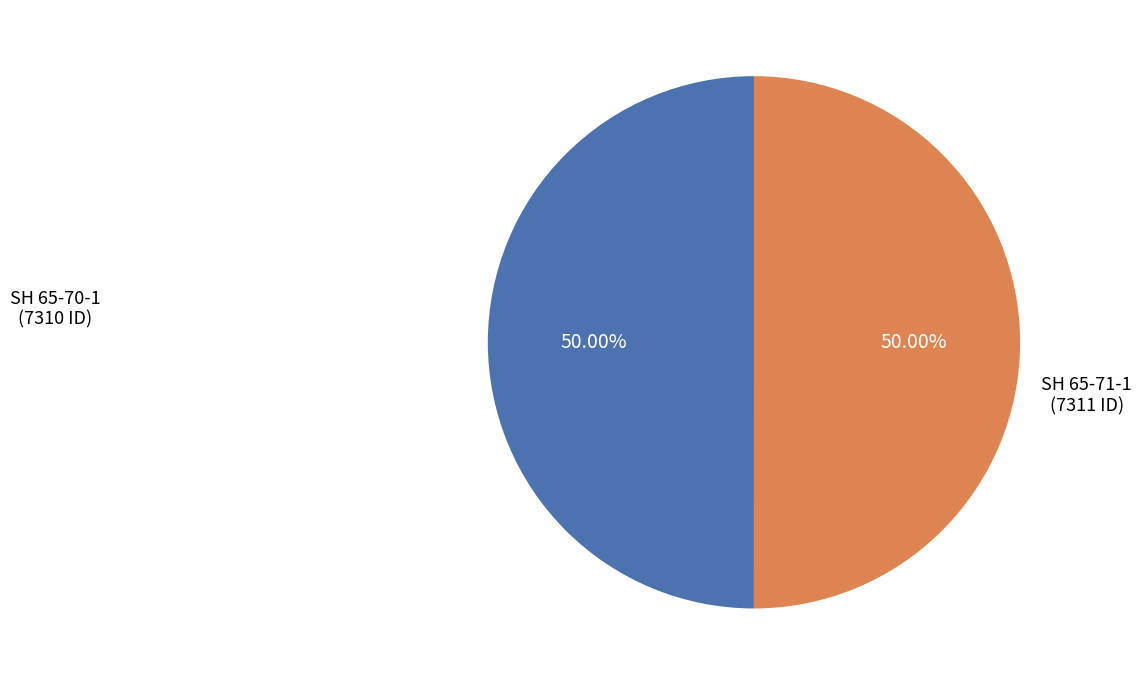

Which slice is the largest?

SH 65-71-1